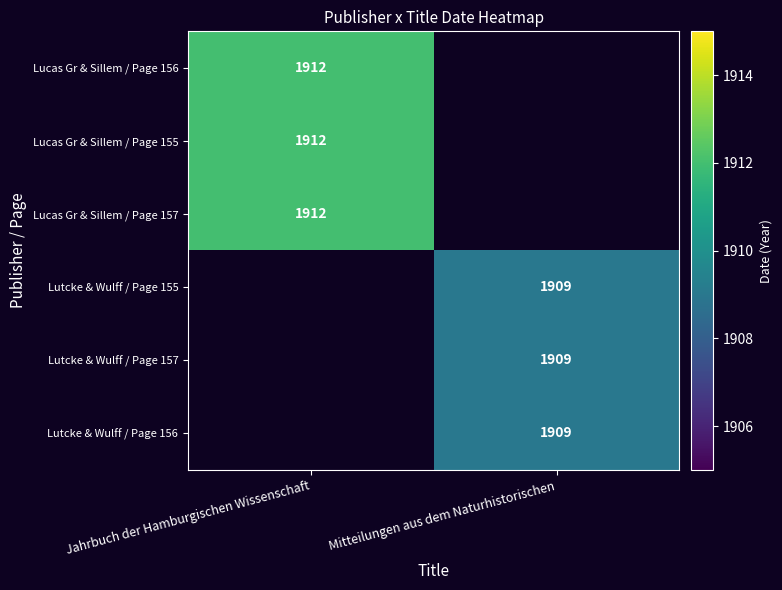

True or false: Lutcke & Wulff / Page 157 has a value of 1909 at Mitteilungen aus dem Naturhistorischen.

True